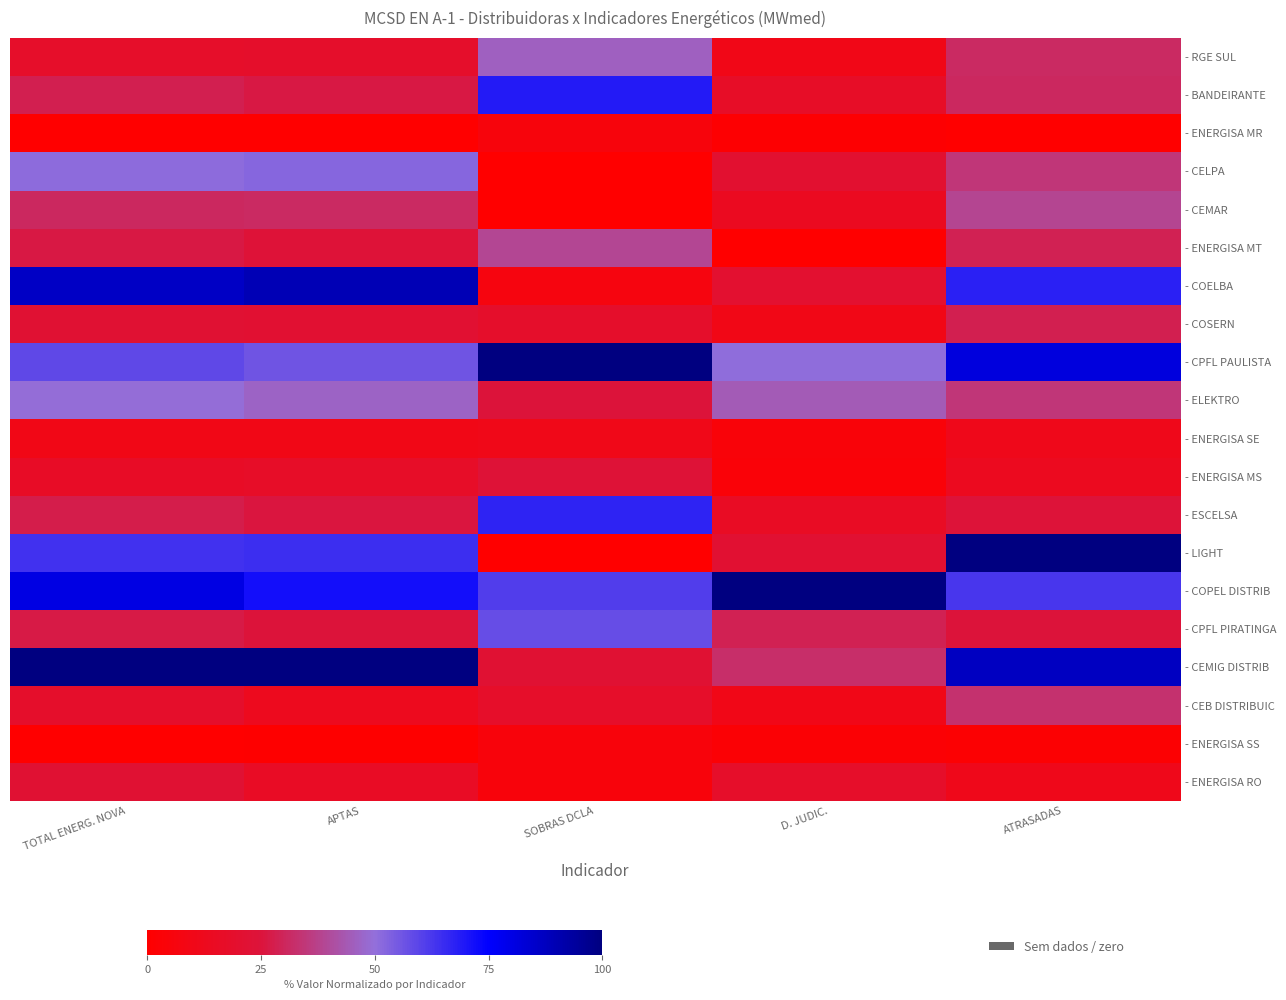

Between APTAS and ATRASADAS, which is larger?

ATRASADAS